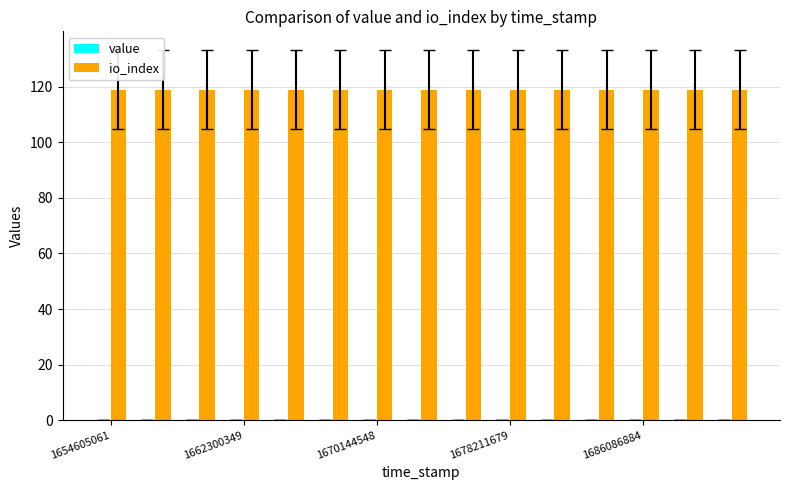

Are the bars horizontal?

No